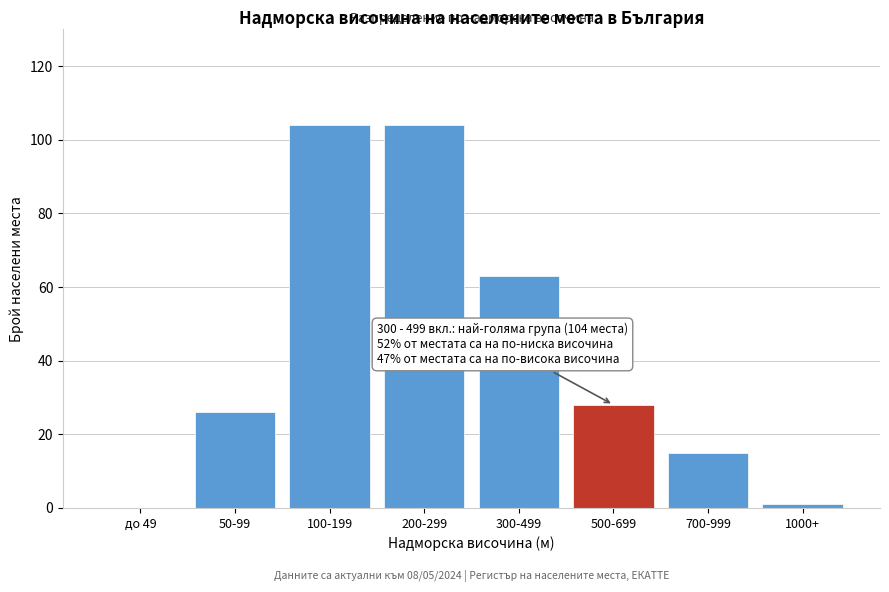

Reading left to right, extract all data points from this chart.

до 49=0	50-99=26	100-199=104	200-299=104	300-499=63	500-699=28	700-999=15	1000+=1